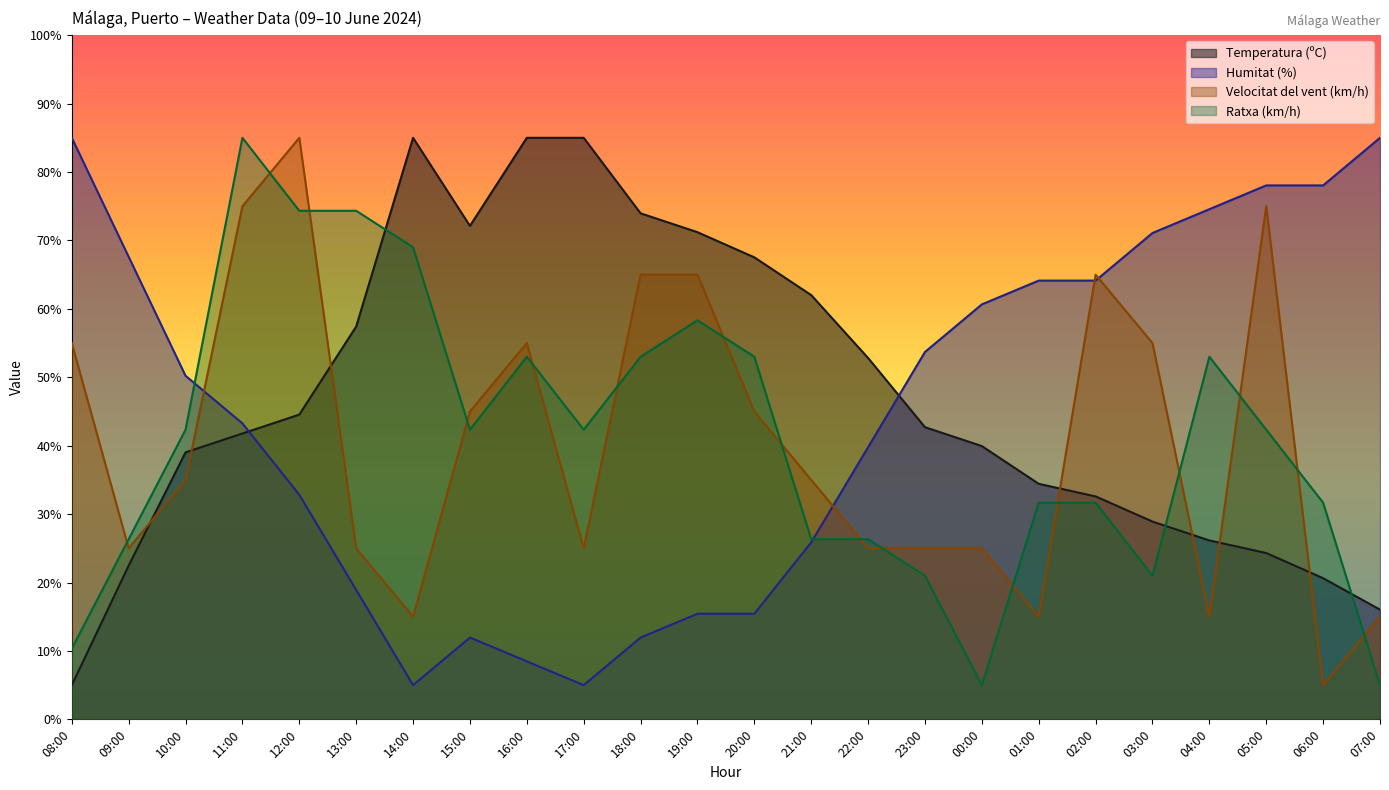

What are all the series names shown in the legend?

Temperatura (ºC), Humitat (%), Velocitat del vent (km/h), Ratxa (km/h)